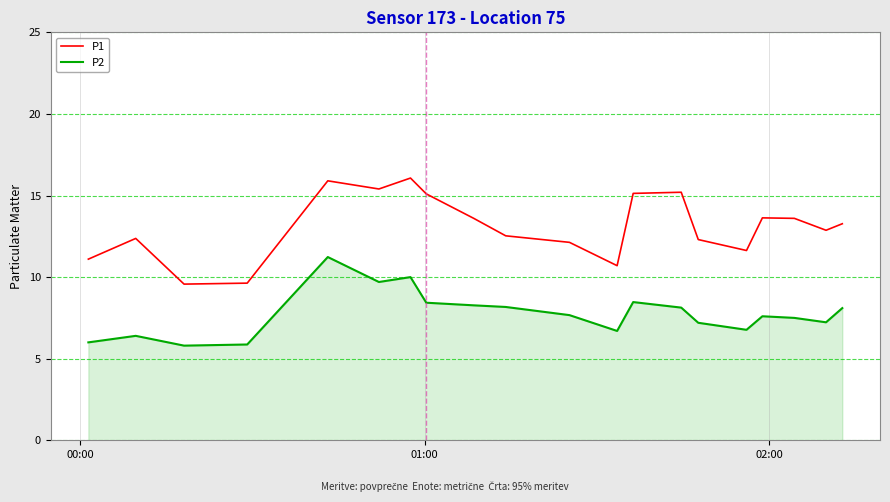

What is the difference between the maximum and minimum values in the P2 series?

5.4